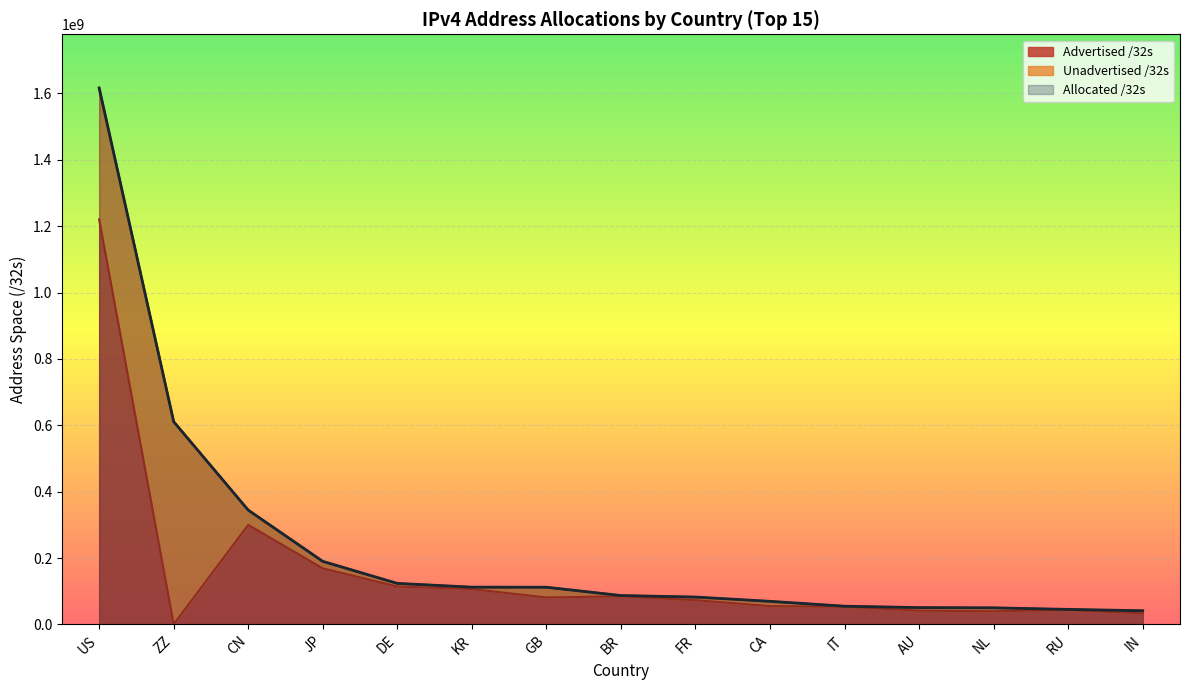

The Advertised /32s series shows 485974122 at CN. True or false?

False